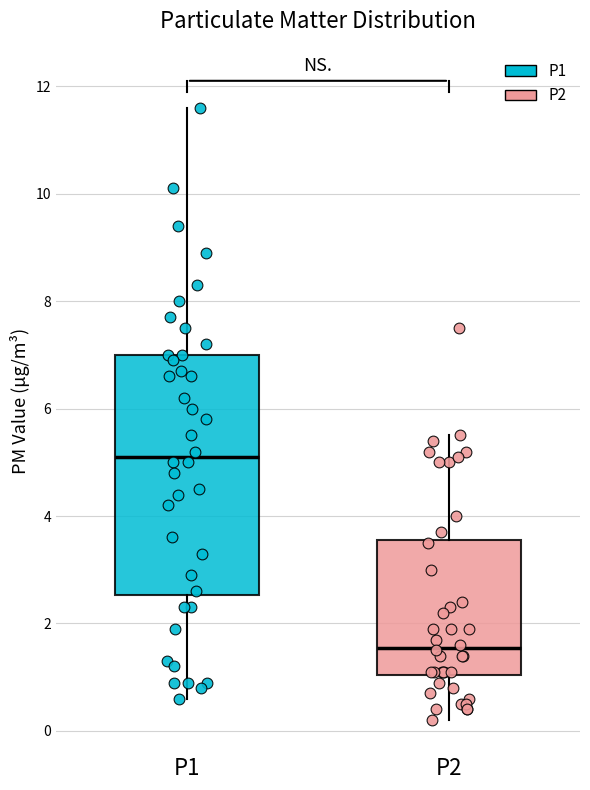

Which box's median line is the lowest?

P2